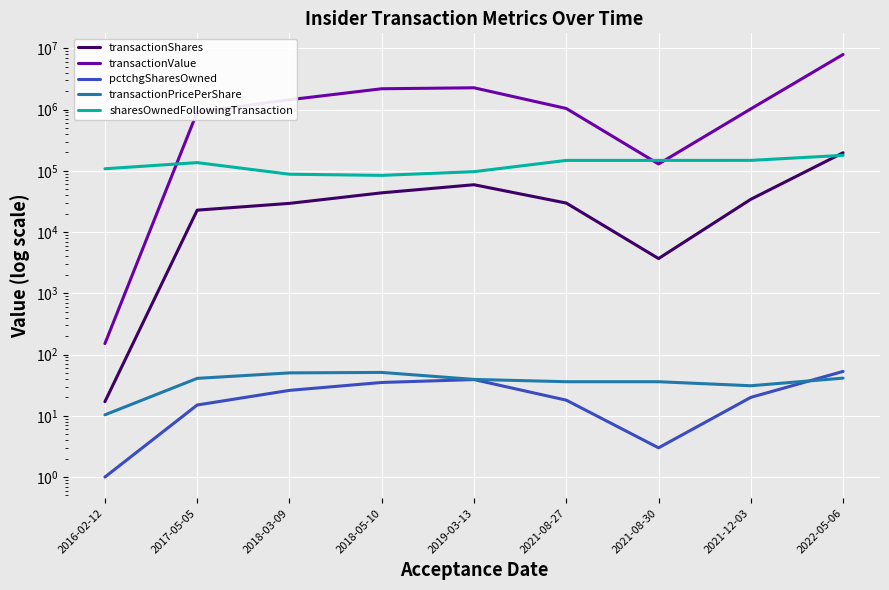

The value of pctchgSharesOwned at 2019-03-13 is 23.8. True or false?

False